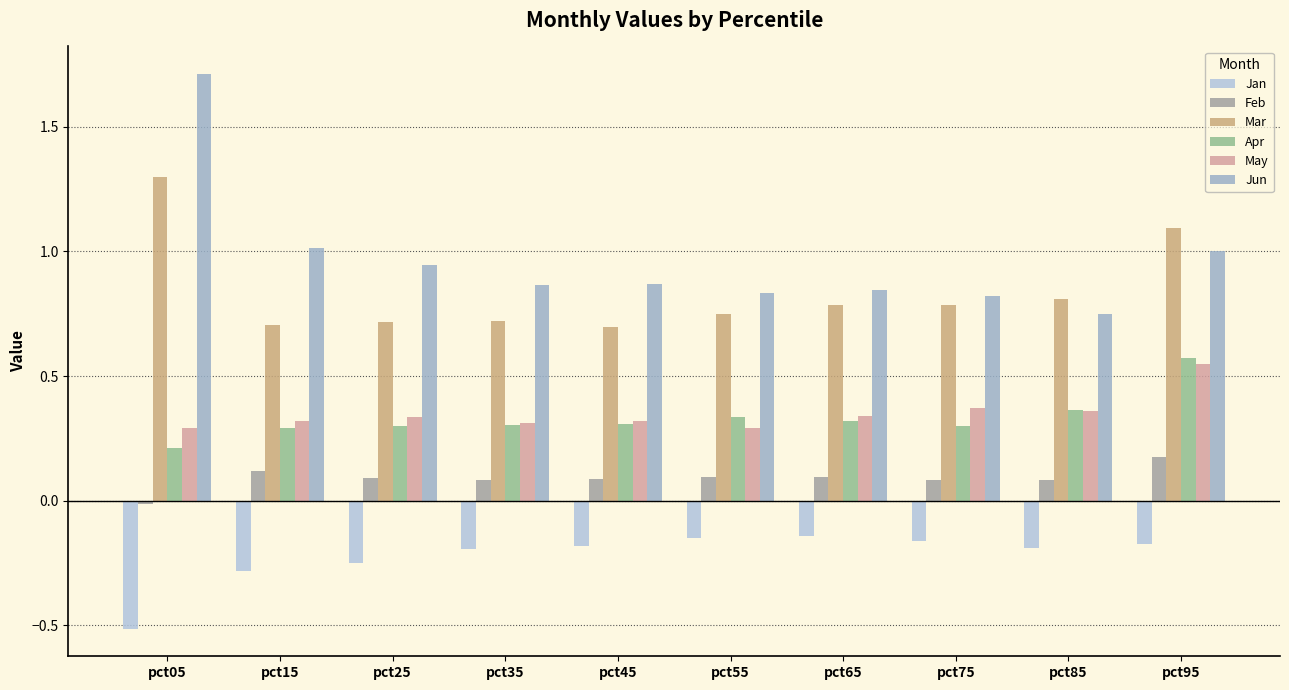

Reading left to right, transcribe all the data shown in this chart.

Jan: -0.5	-0.3	-0.2	-0.2	-0.2	-0.2	-0.1	-0.2	-0.2	-0.2
Feb: -0.0	0.1	0.1	0.1	0.1	0.1	0.1	0.1	0.1	0.2
Mar: 1.3	0.7	0.7	0.7	0.7	0.7	0.8	0.8	0.8	1.1
Apr: 0.2	0.3	0.3	0.3	0.3	0.3	0.3	0.3	0.4	0.6
May: 0.3	0.3	0.3	0.3	0.3	0.3	0.3	0.4	0.4	0.5
Jun: 1.7	1.0	0.9	0.9	0.9	0.8	0.8	0.8	0.8	1.0